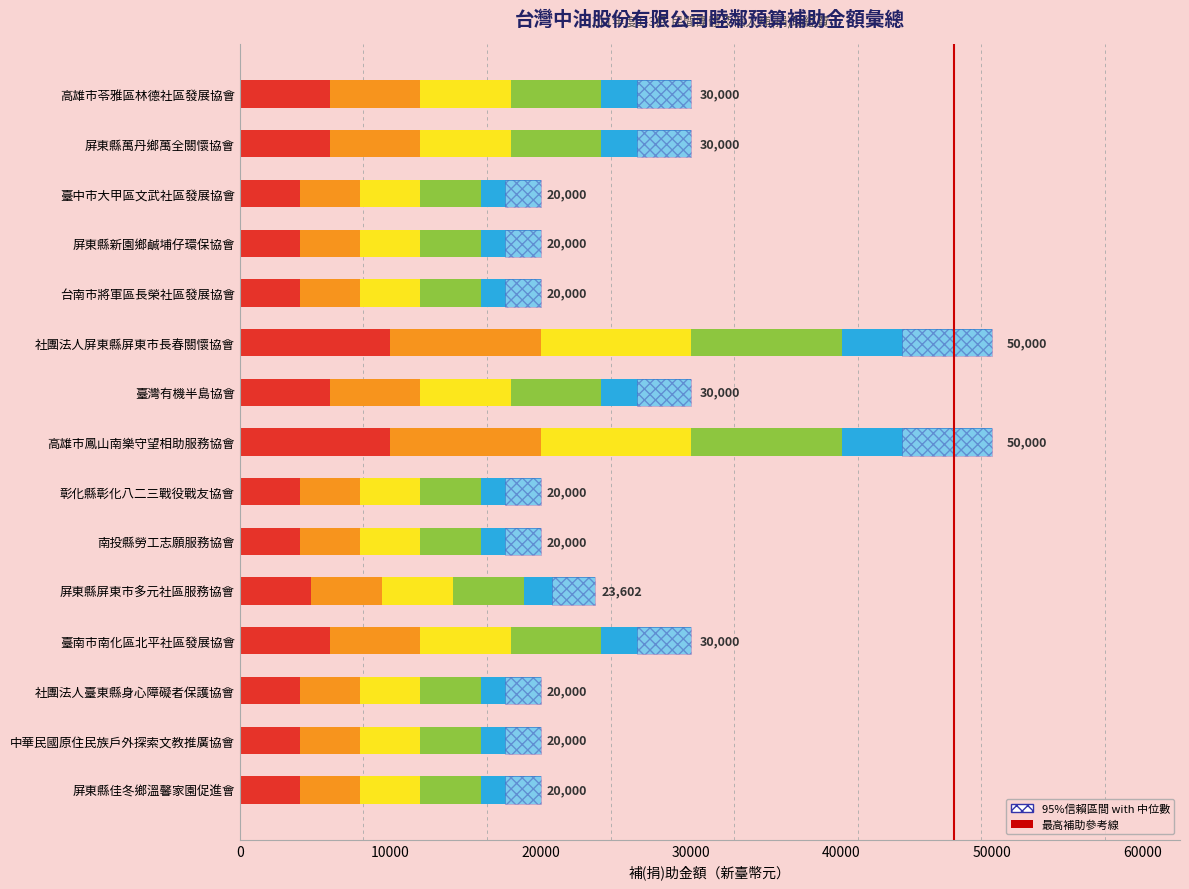

The chart shows a value of 0 at 0. True or false?

False